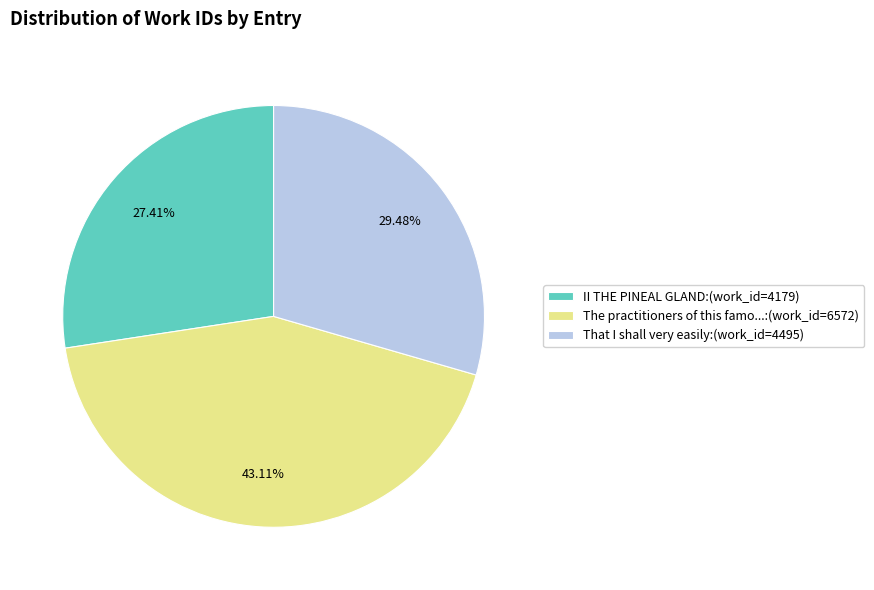

Is the sum of The practitioners of this famo...:(work_id=6572) and II THE PINEAL GLAND:(work_id=4179) greater than half?

Yes